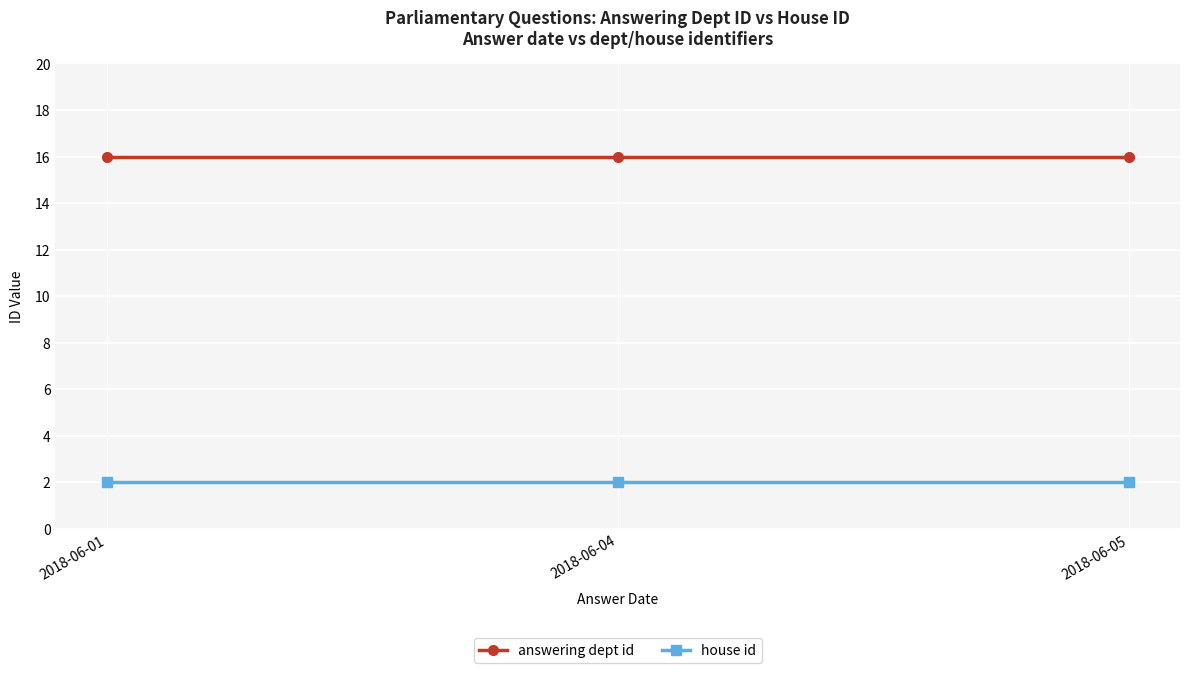

Reading right to left, what are all the values shown in this chart?

answering dept id: 16	16	16
house id: 2	2	2